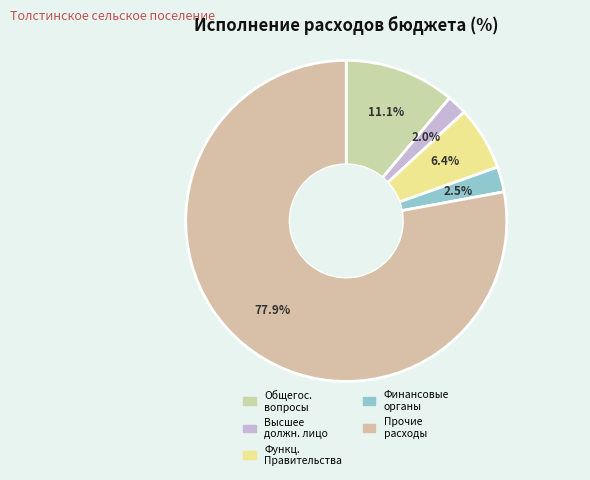

Is there any slice that represents more than half of the pie?

Yes